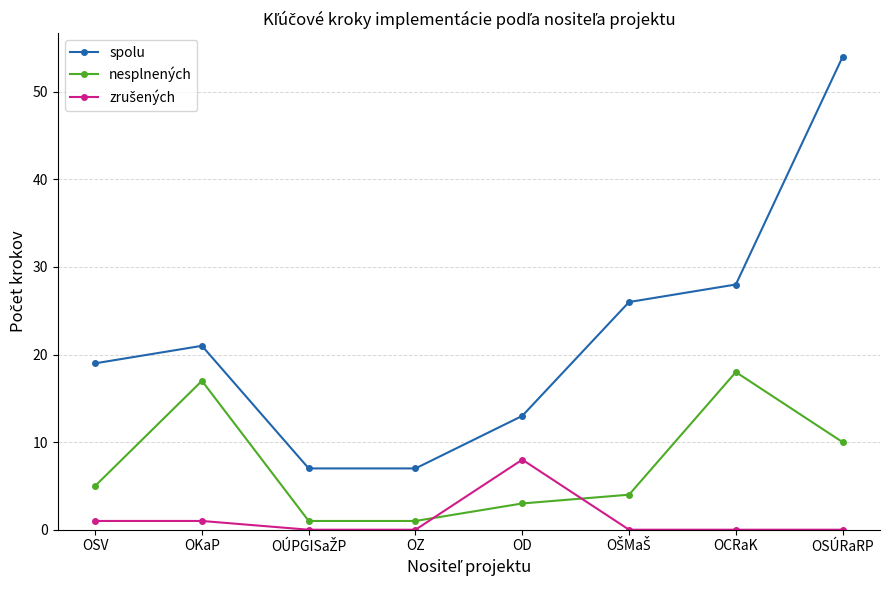

Which series has the largest total across all categories?

spolu